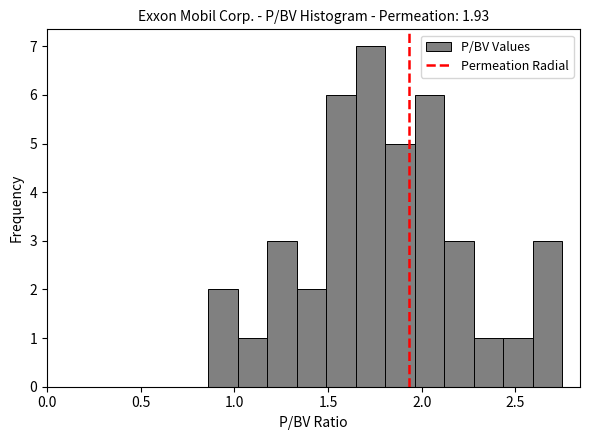

Around what value on the x-axis is the tallest bar? Give the approximate position of its centre, as read against the axis.

1.75